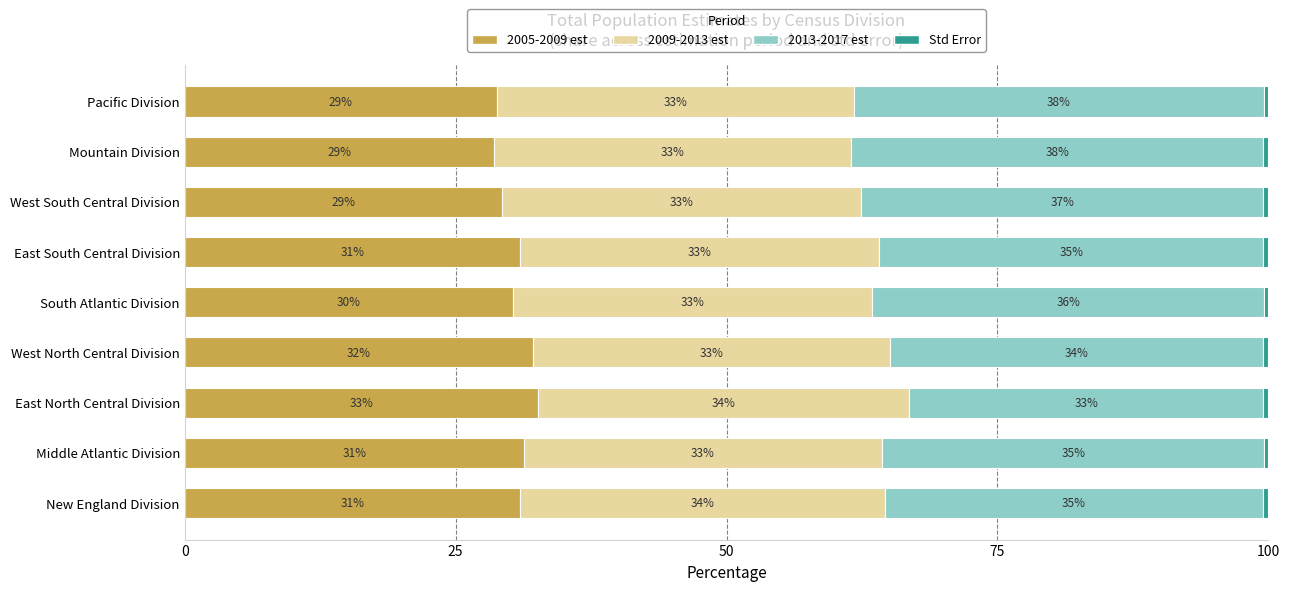

What is the lowest value of the 2005-2009 est series?

28.5